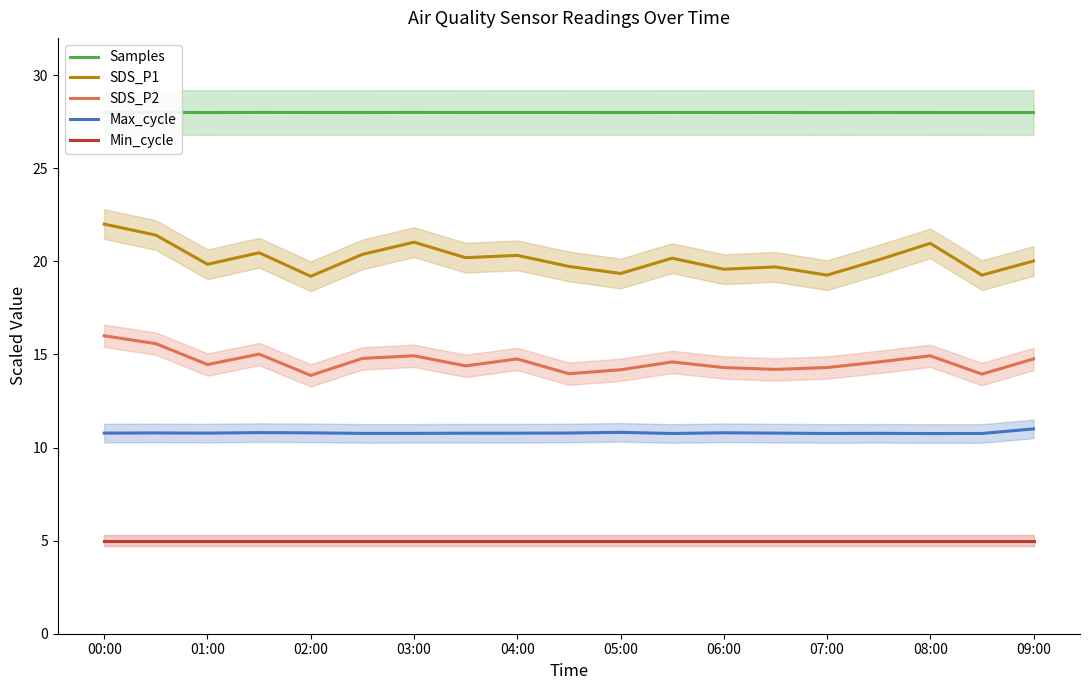

True or false: SDS_P1 and SDS_P2 cross at least once.

False